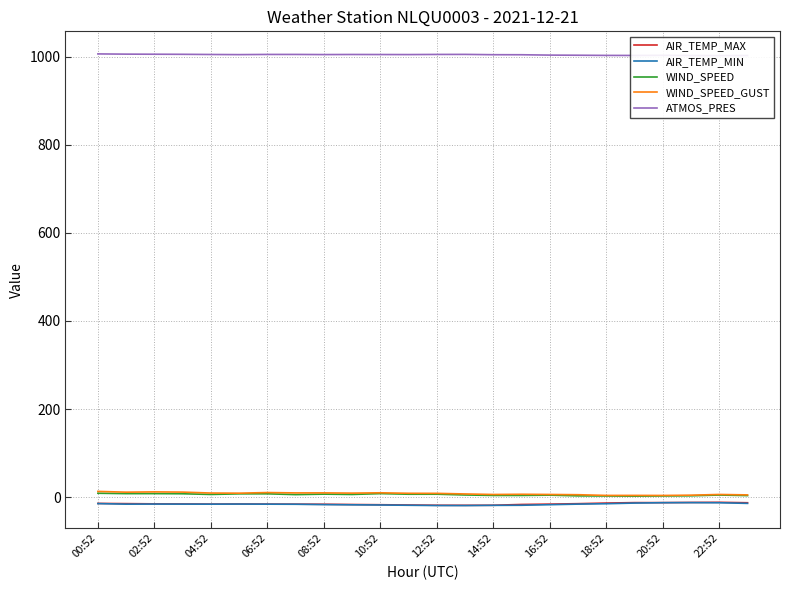

What is the label of the 2nd point from the right?

22:52